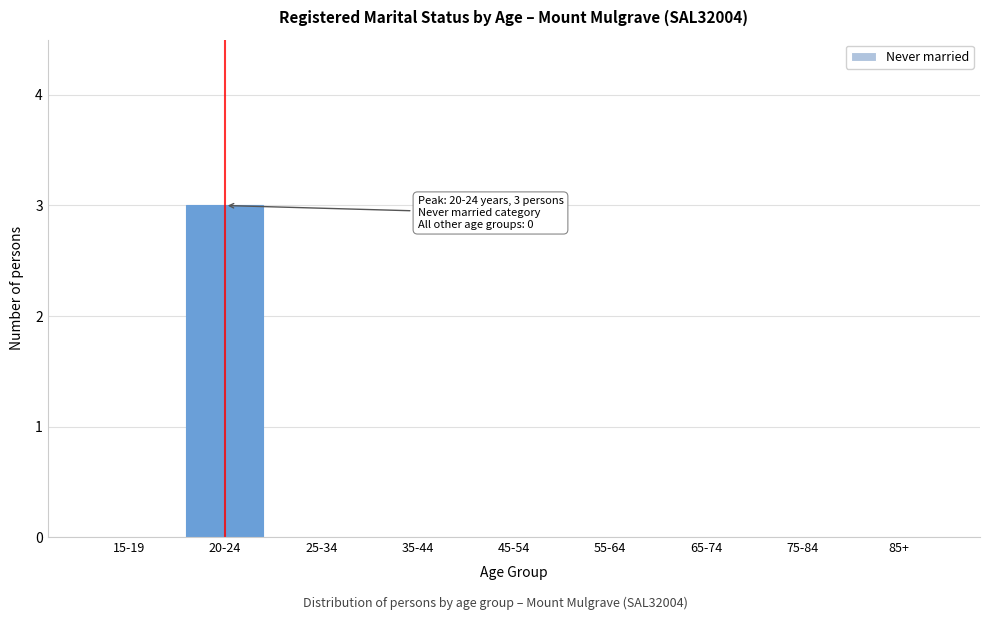

Reading right to left, what are all the values shown in this chart?

85+=0	75-84=0	65-74=0	55-64=0	45-54=0	35-44=0	25-34=0	20-24=3	15-19=0